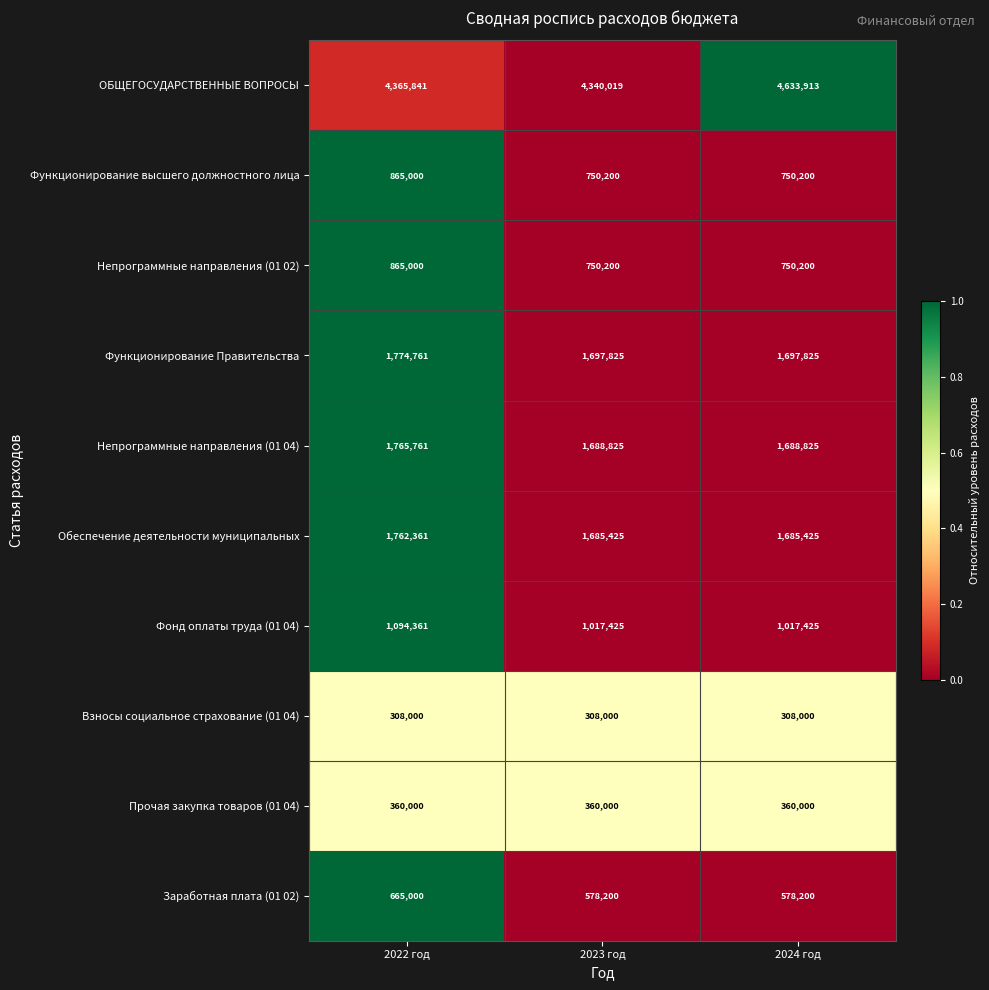

What is the highest value of the Функционирование высшего должностного лица series?

865000